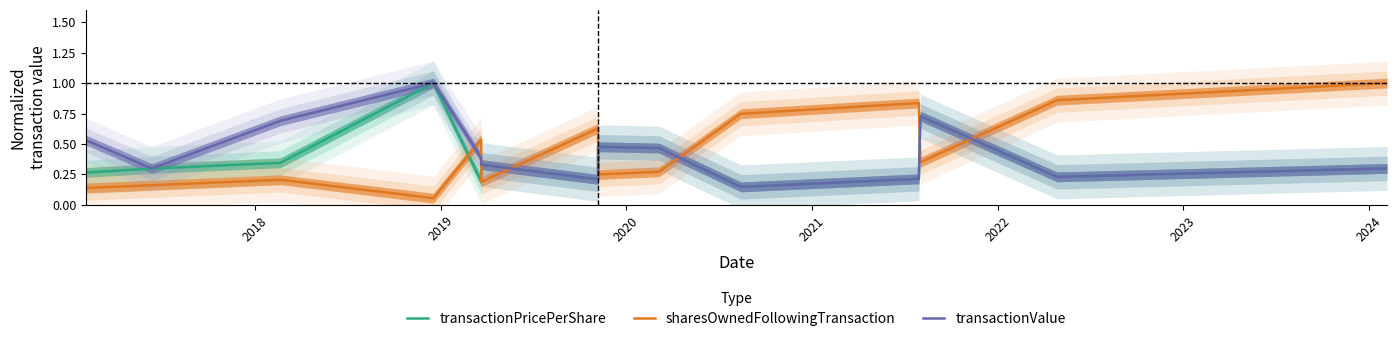

Reading left to right, extract all data points from this chart.

transactionPricePerShare: 0.3	0.3	0.3	1.0	0.2	0.3	0.2	0.5	0.5	0.1	0.2	0.7	0.2	0.3
sharesOwnedFollowingTransaction: 0.1	0.2	0.2	0.1	0.5	0.2	0.6	0.2	0.3	0.7	0.8	0.4	0.9	1.0
transactionValue: 0.5	0.3	0.7	1.0	0.4	0.3	0.2	0.5	0.5	0.1	0.2	0.7	0.2	0.3